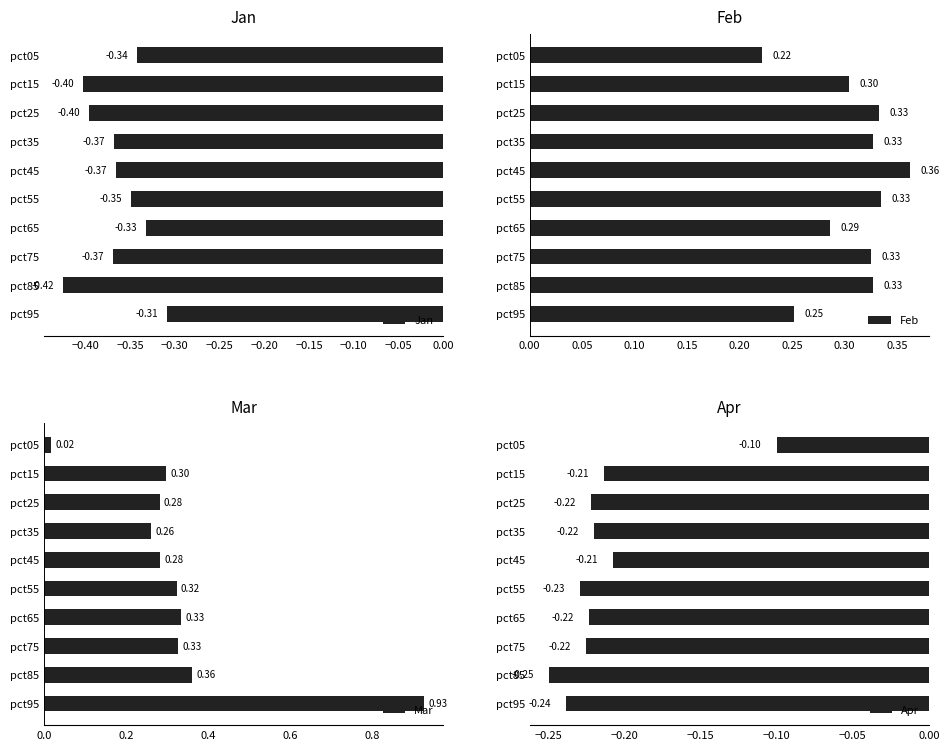

What is the label of the 4th bar from the right?

−0.15